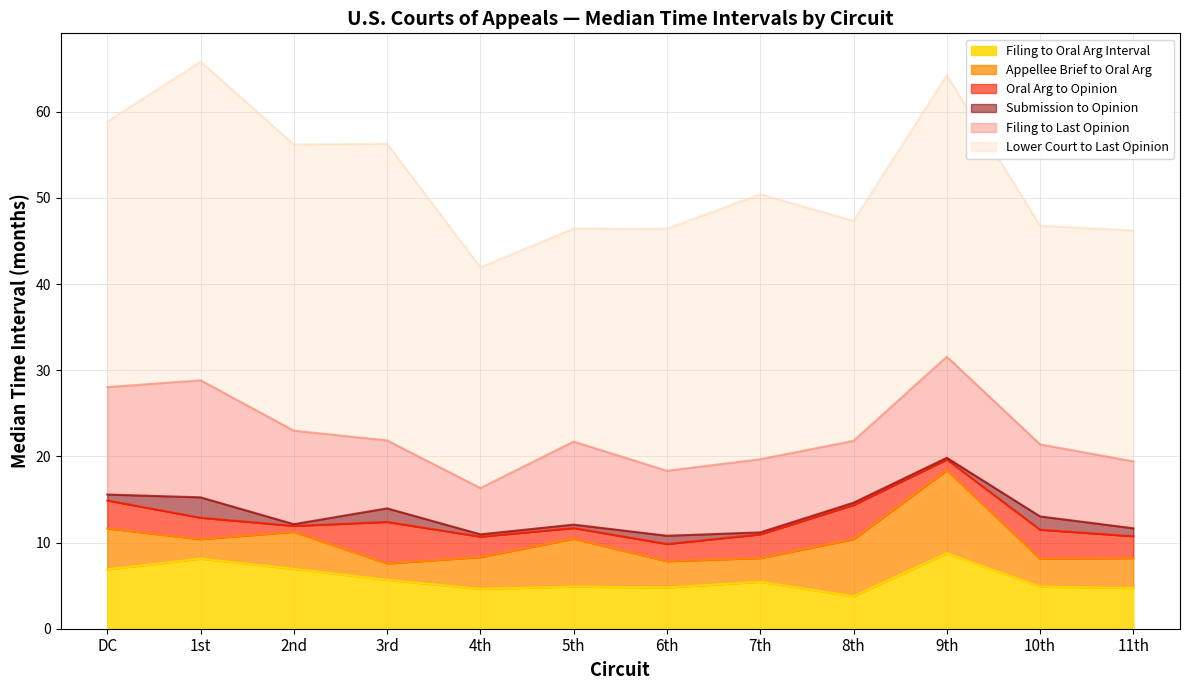

What is the average value of the Appellee Brief to Oral Arg series?

4.3